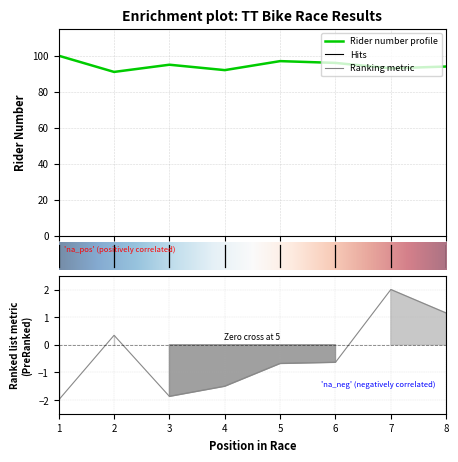

At which category does the chart reach its minimum across all series?

1